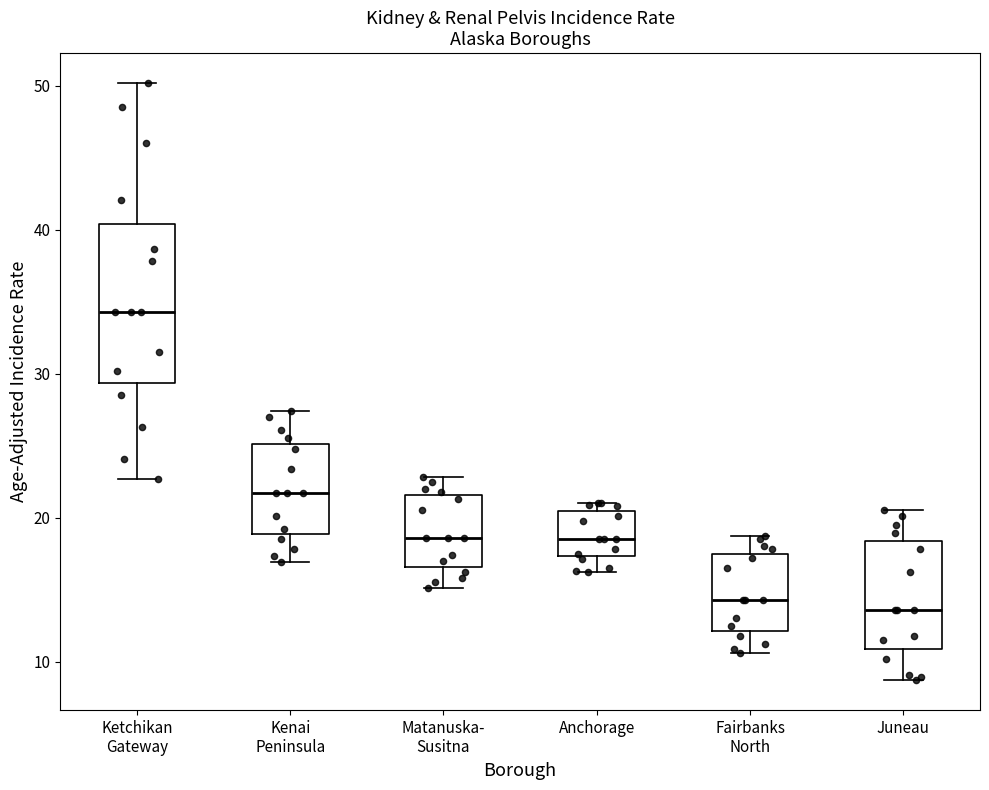

Where is the lower edge of the box for Kenai Peninsula on the y-axis? The values are not printed on the chart, so give them approximately, as read against the axis.

19